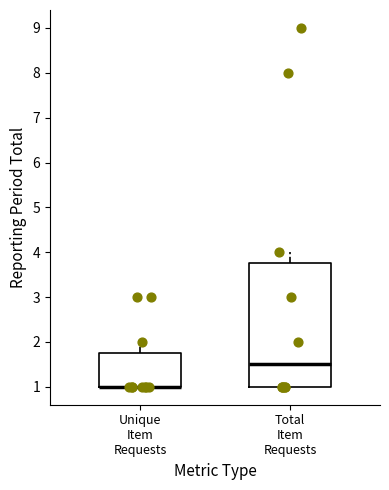

Reading left to right, transcribe this box plot: for each box, give where its median line is, the range the box spans, and where its two whiskers end, as read against the y-axis. The values are not printed on the chart, so give them approximately, as read against the axis.

Unique Item Requests: median 1.0 (drawn on the box's lower edge), box 1.0 to 1.8, whiskers 1.0 to 2.0
Total Item Requests: median 1.5, box 1.0 to 3.8, whiskers 1.0 to 4.0